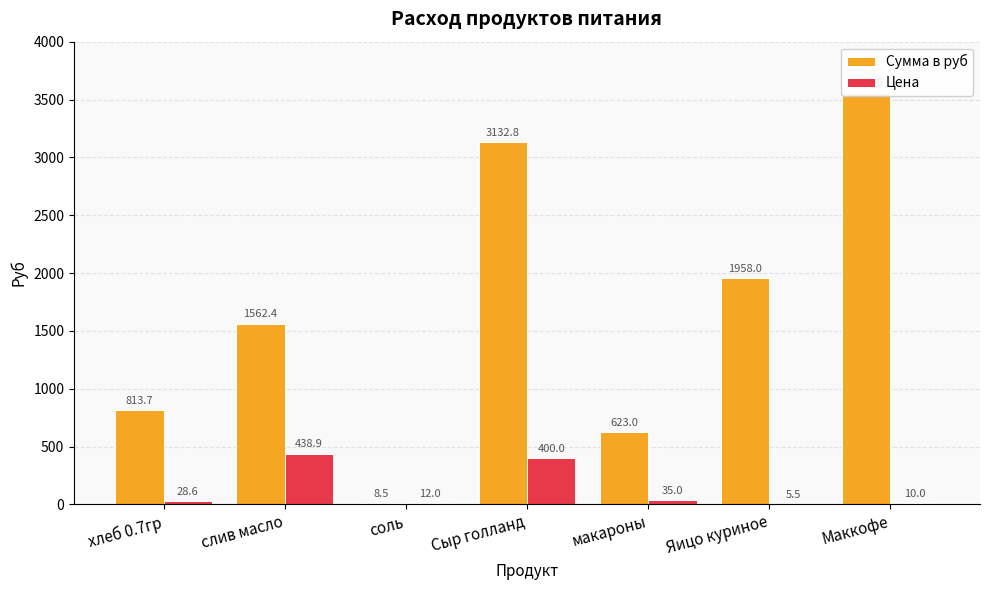

Read the Цена value at слив масло.

438.9